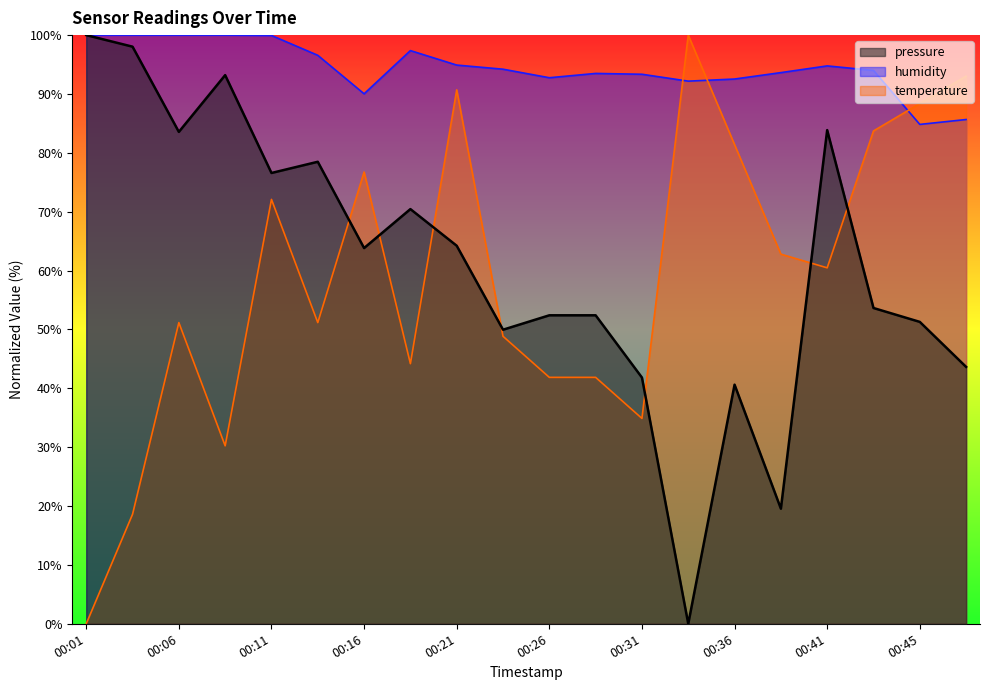

True or false: humidity has a value of 26.4 at 00:13.

False